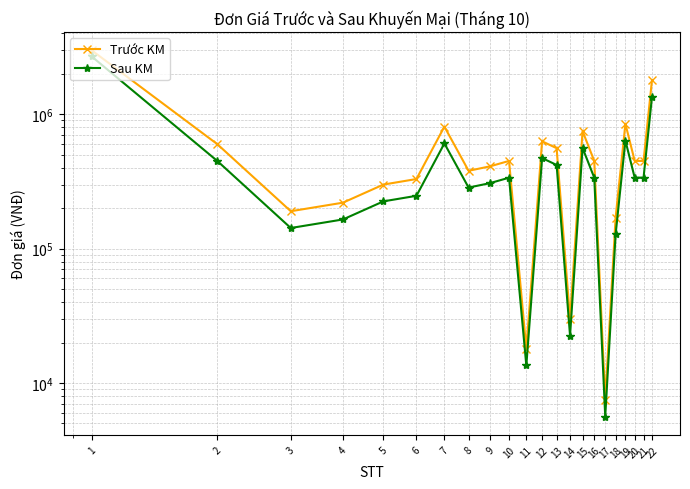

What is the sum of the Trước KM values at 19 and 5?

1150000